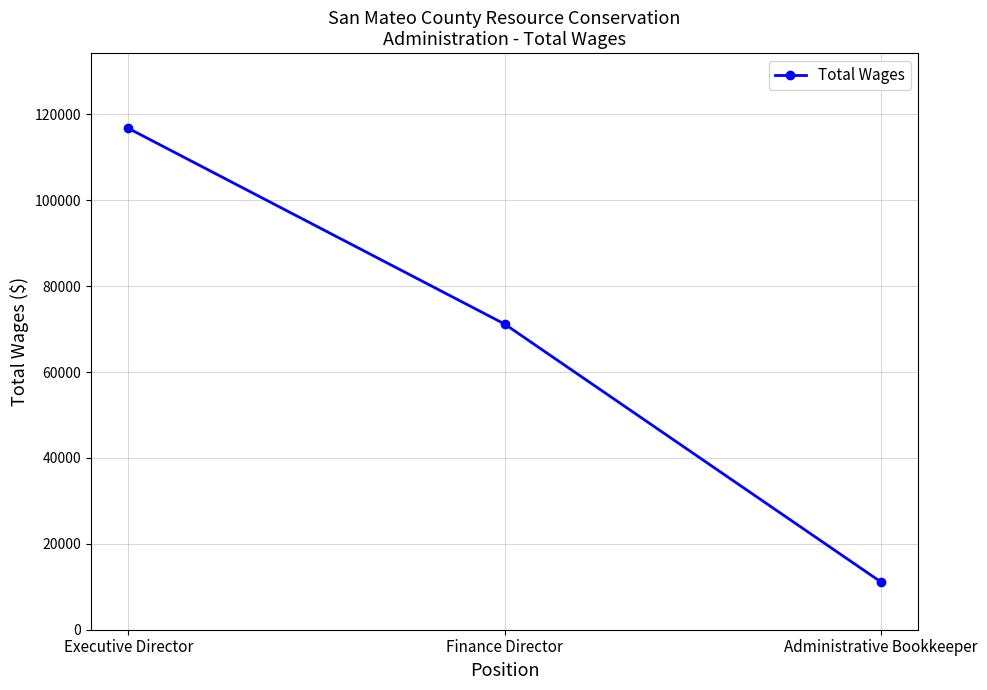

What is the value of the 3rd point from the left?

11136